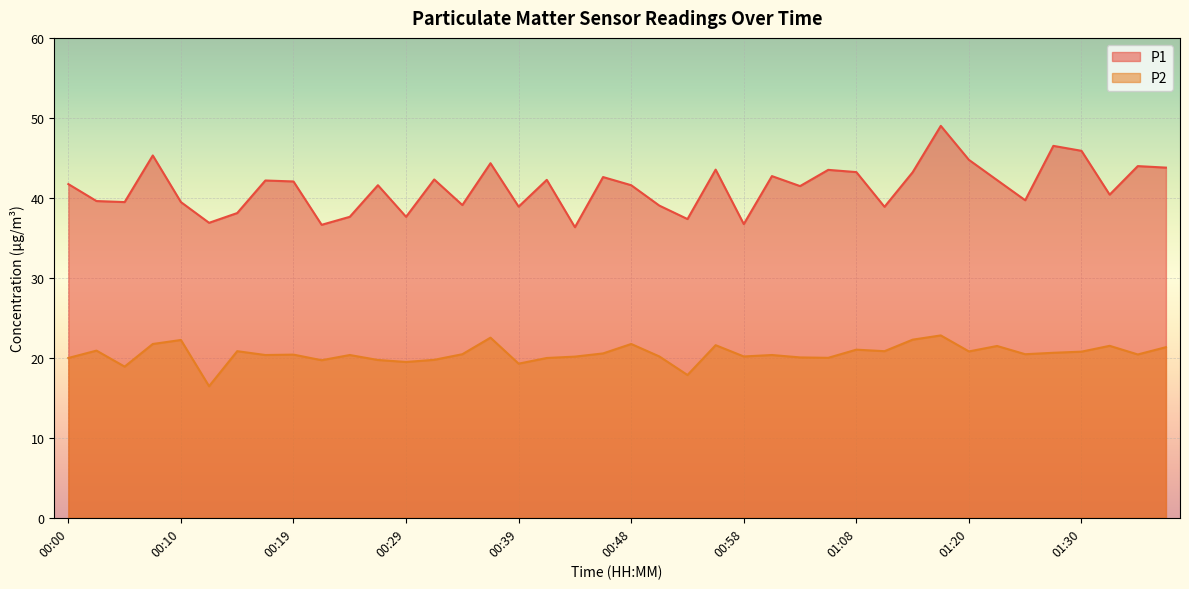

Reading left to right, extract all data points from this chart.

P1: 41.7	39.6	39.5	45.3	39.5	36.9	38.1	42.2	42.0	36.6	37.6	41.6	37.6	42.3	39.1	44.3	38.9	42.2	36.3	42.6	41.6	39.0	37.4	43.5	36.7	42.7	41.5	43.5	43.2	38.9	43.2	49.0	44.8	42.2	39.7	46.5	45.9	40.4	44.0	43.8
P2: 20.0	20.9	18.9	21.7	22.2	16.4	20.8	20.4	20.4	19.7	20.4	19.7	19.5	19.8	20.4	22.5	19.3	20.0	20.1	20.6	21.7	20.2	17.9	21.6	20.2	20.4	20.1	20.0	21.0	20.8	22.3	22.8	20.8	21.5	20.4	20.6	20.8	21.5	20.4	21.3